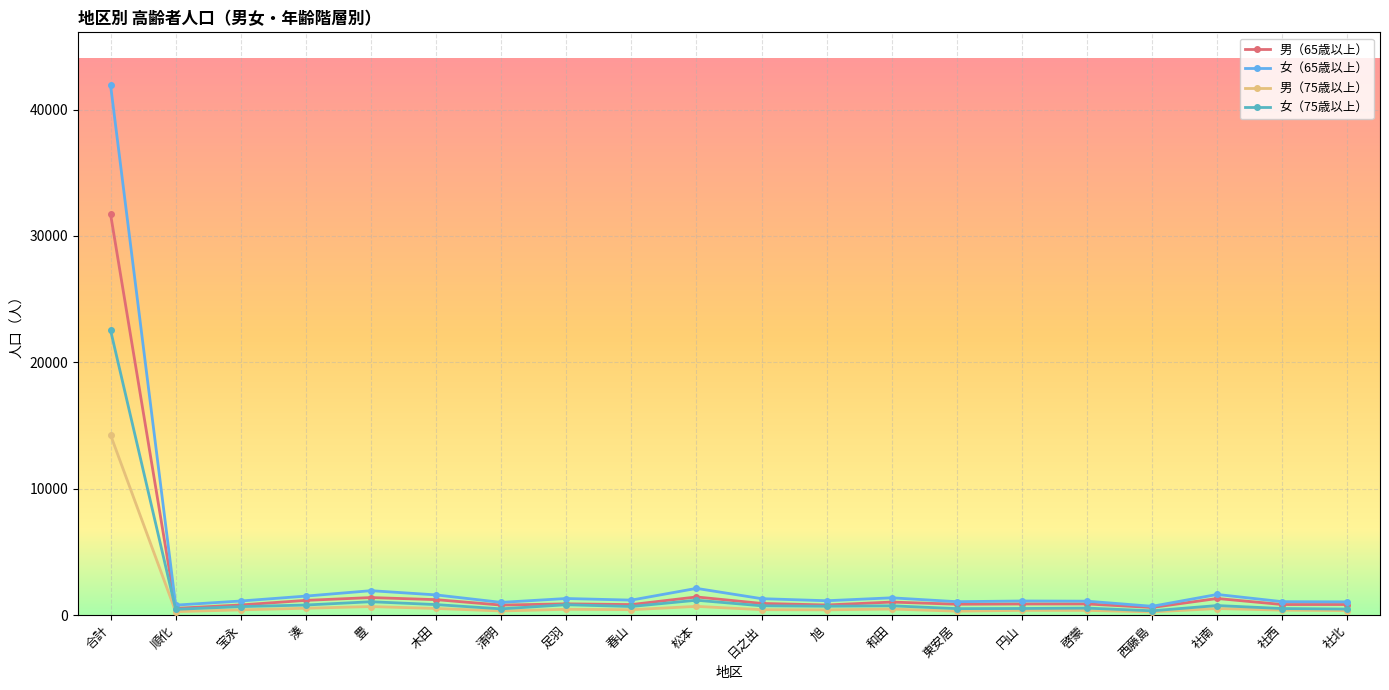

True or false: 女（65歳以上） has more than 0 points higher than both neighbors.

True